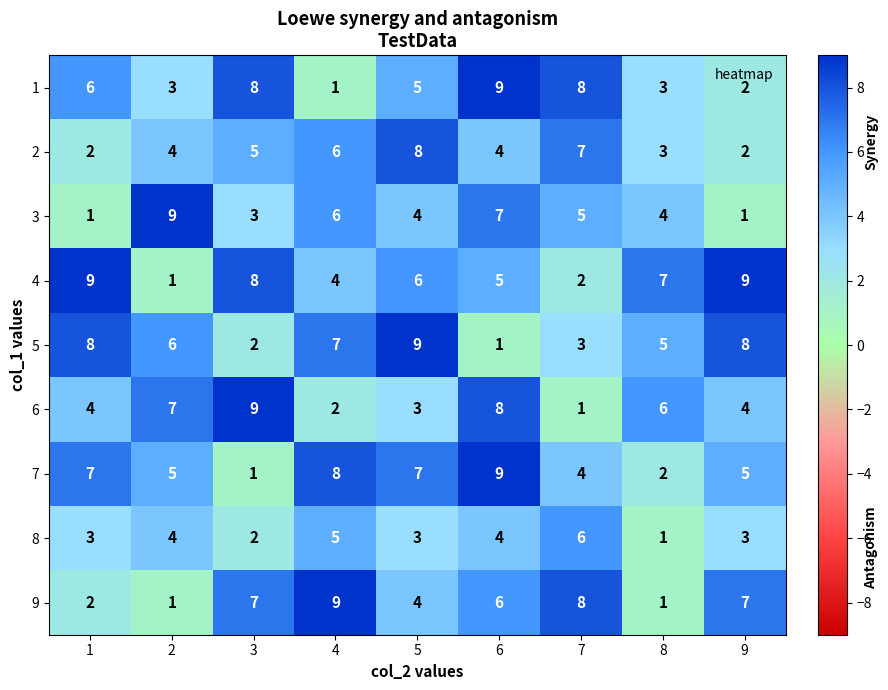

What is the sum of all 9 values?

45